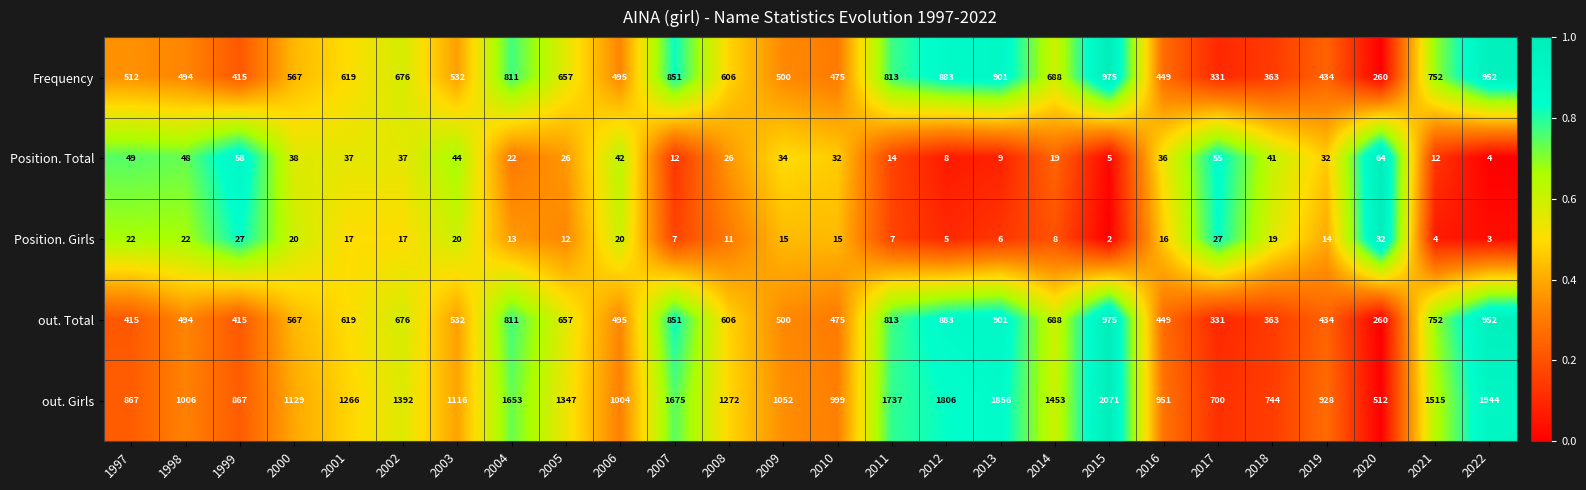

Which series changed the most between 2011 and 2017?

out. Girls